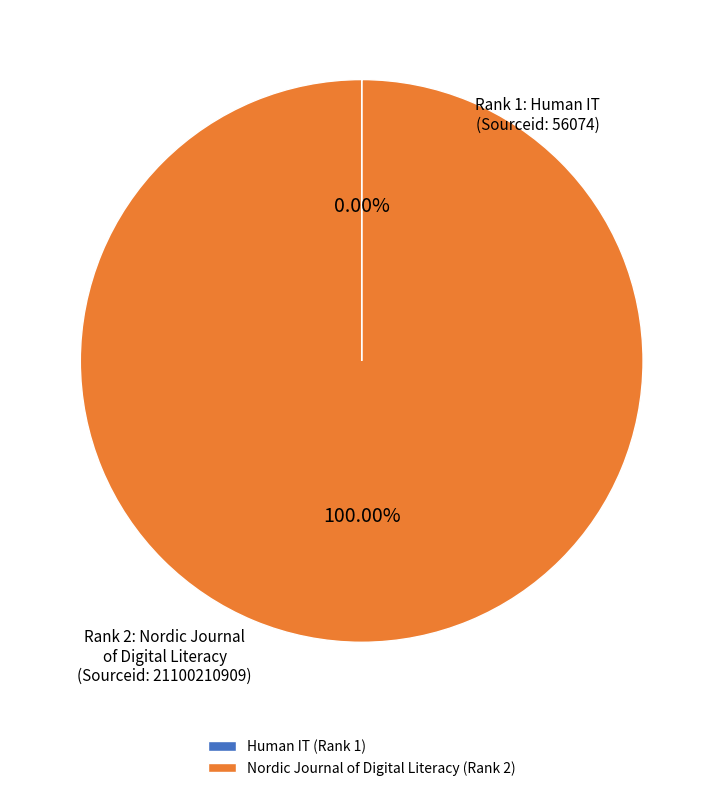

Does any single category account for the majority?

Yes